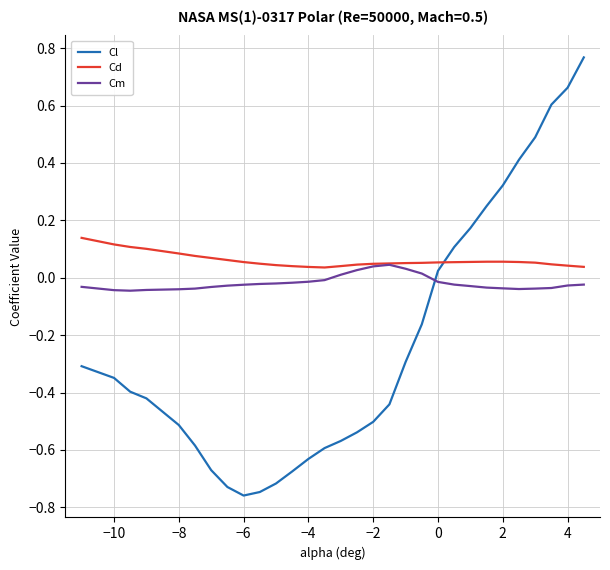

Which series has the largest total across all categories?

Cd